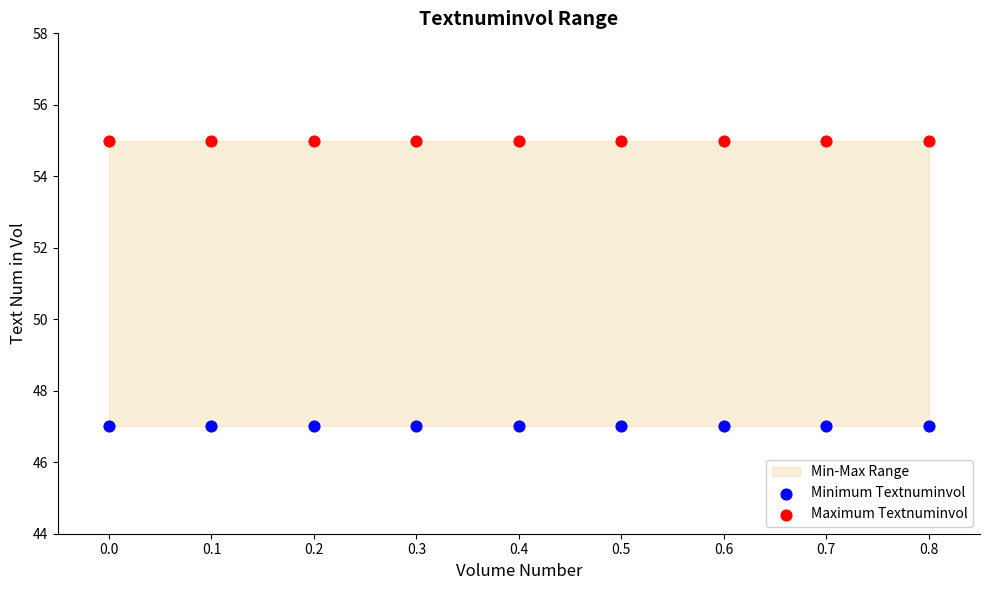

Which series reaches the maximum Y coordinate?

Maximum Textnuminvol